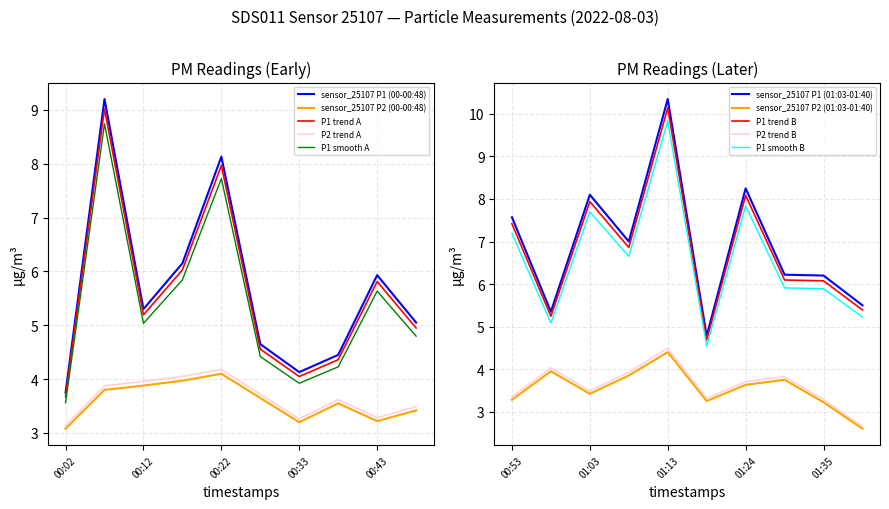

Which series has the widest spread of values?

P1